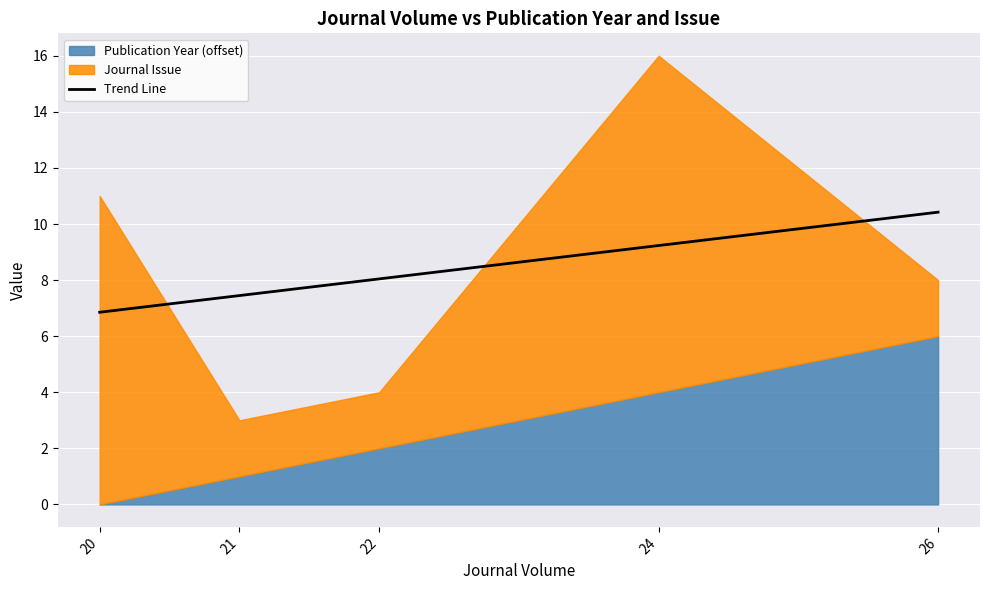

Reading right to left, list all the values displayed in this chart.

10.4	9.2	8.0	7.4	6.9